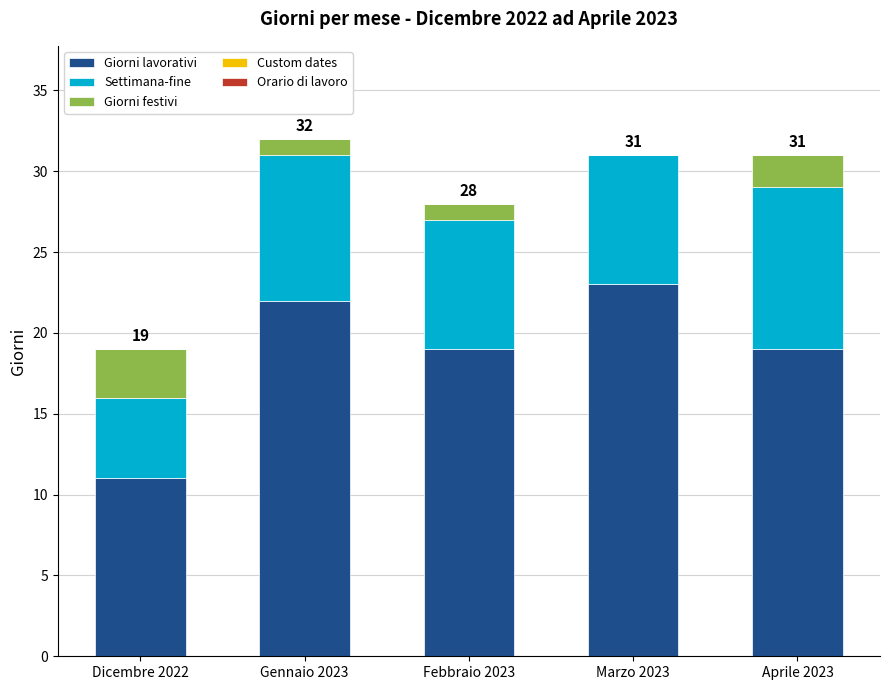

Reading right to left, what are the values for Giorni lavorativi?

Aprile 2023=19	Marzo 2023=23	Febbraio 2023=19	Gennaio 2023=22	Dicembre 2022=11